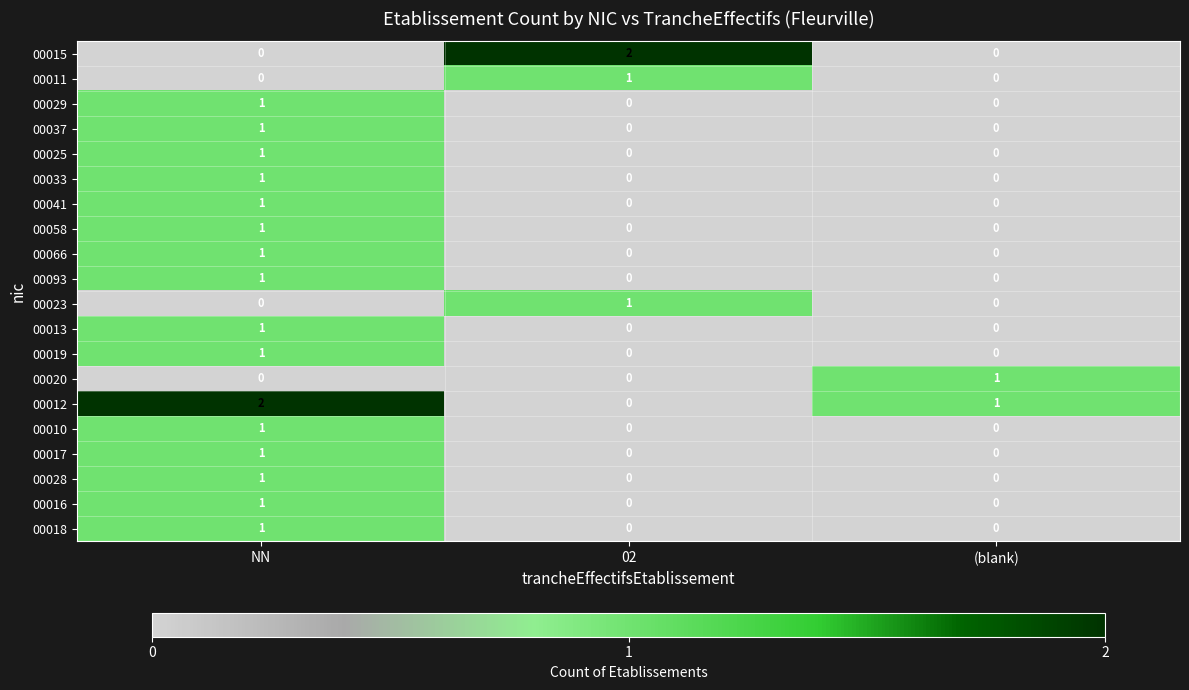

The 00066 series shows 1 at 02. True or false?

False